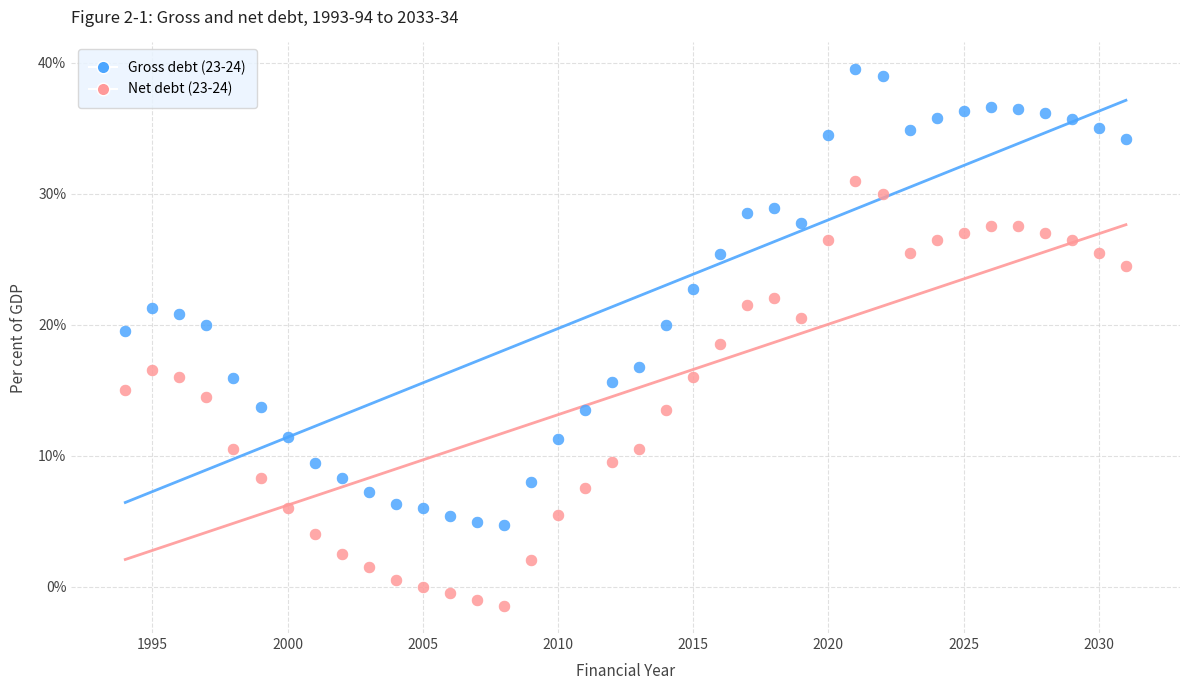

What is the X range (max minus min) for the scatter plot?

37.0